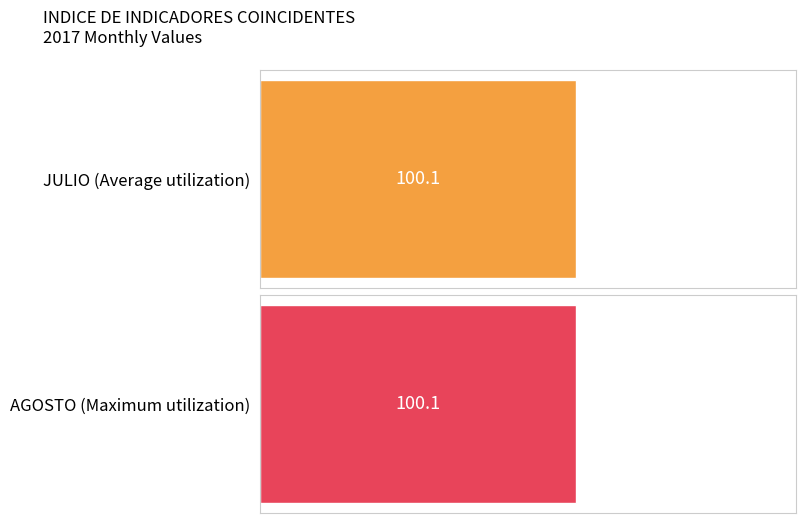

The SEPTIEMBRE series shows 192.9 at 2010. True or false?

False